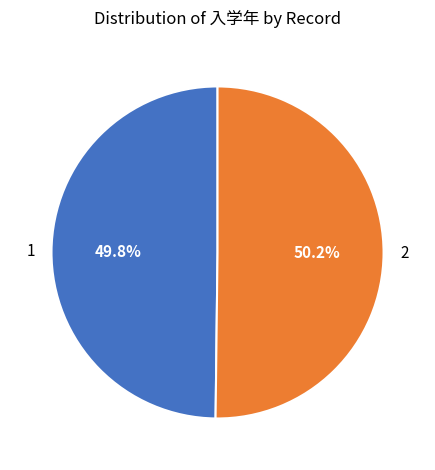

How many slices are in this pie chart?

2